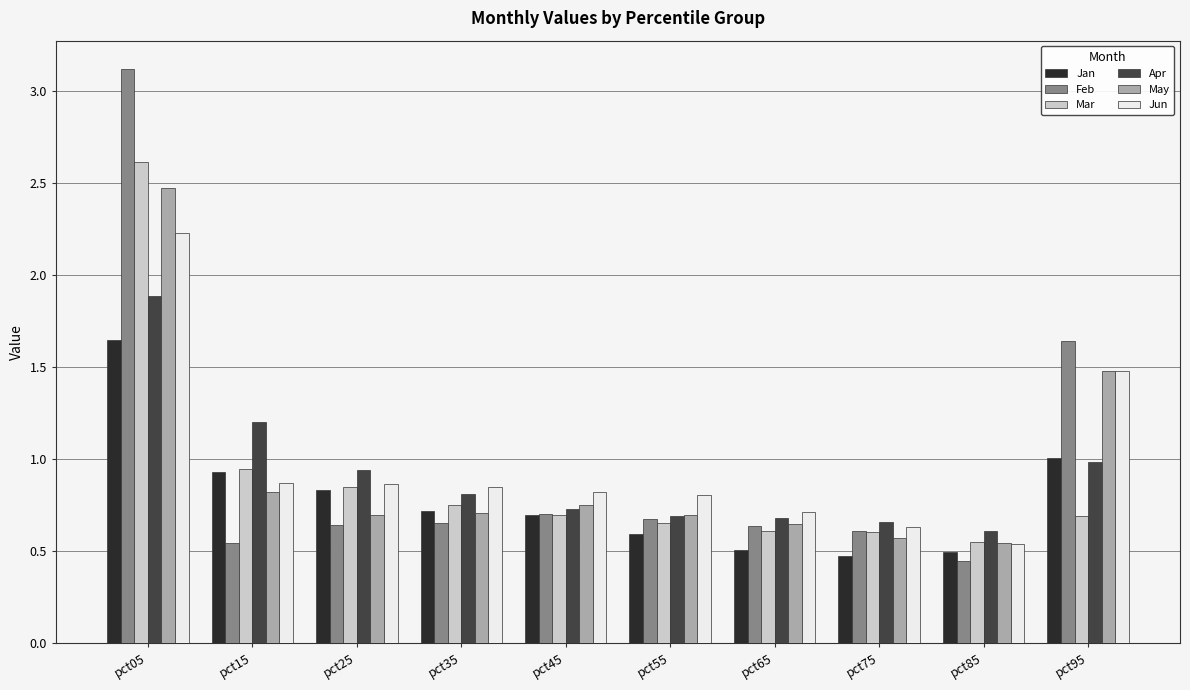

Count the number of data series in this chart.

6